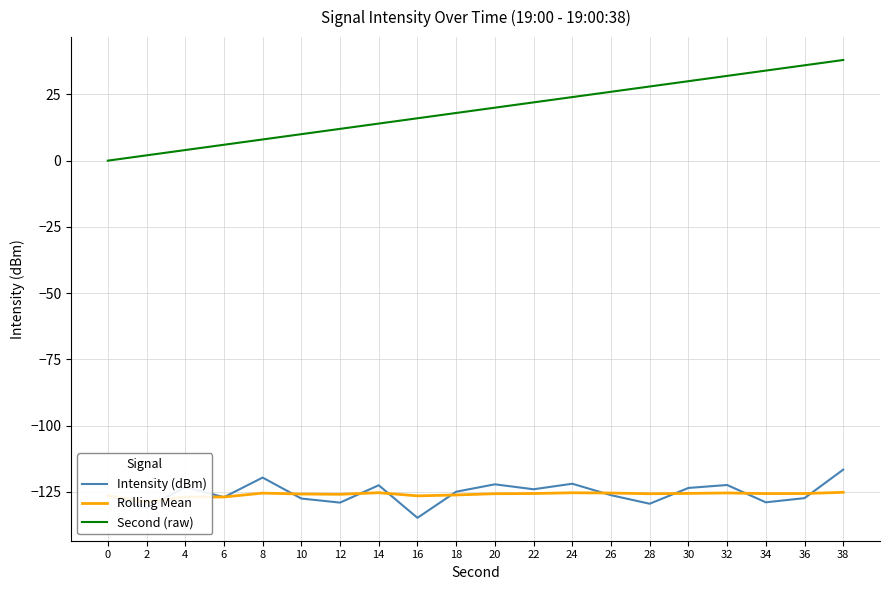

At which category is the sum across all series the highest?

38